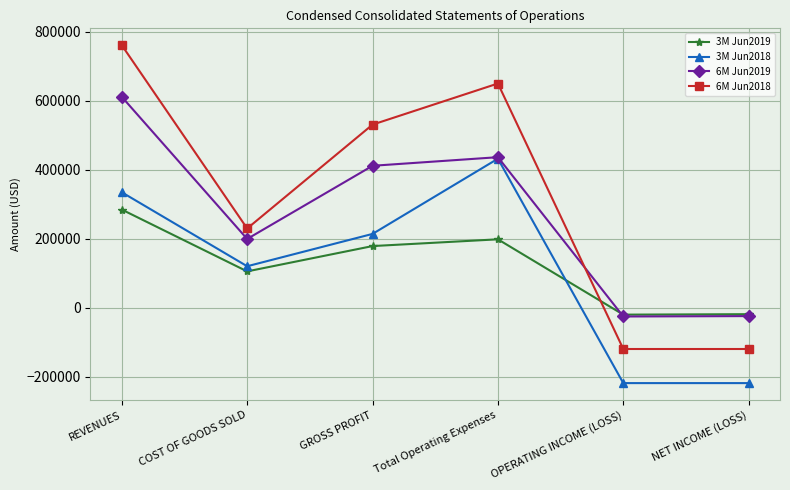

After their last crossing, which series has the higher values: 3M Jun2019 or 3M Jun2018?

3M Jun2019